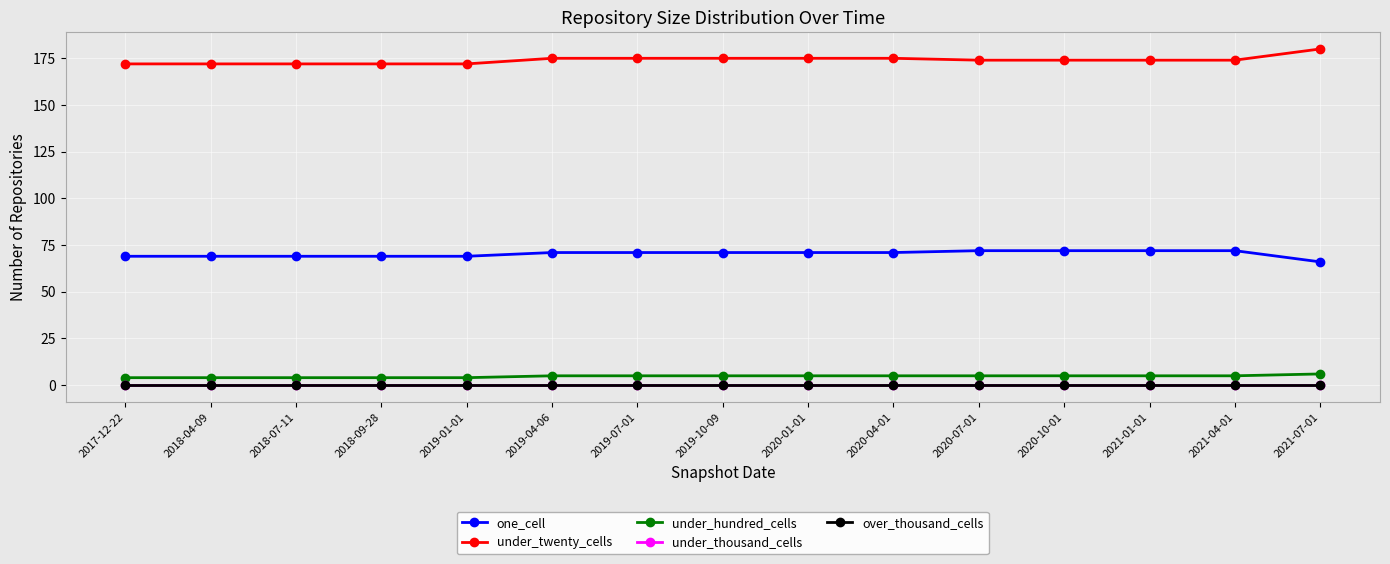

True or false: over_thousand_cells and under_twenty_cells cross at least once.

False